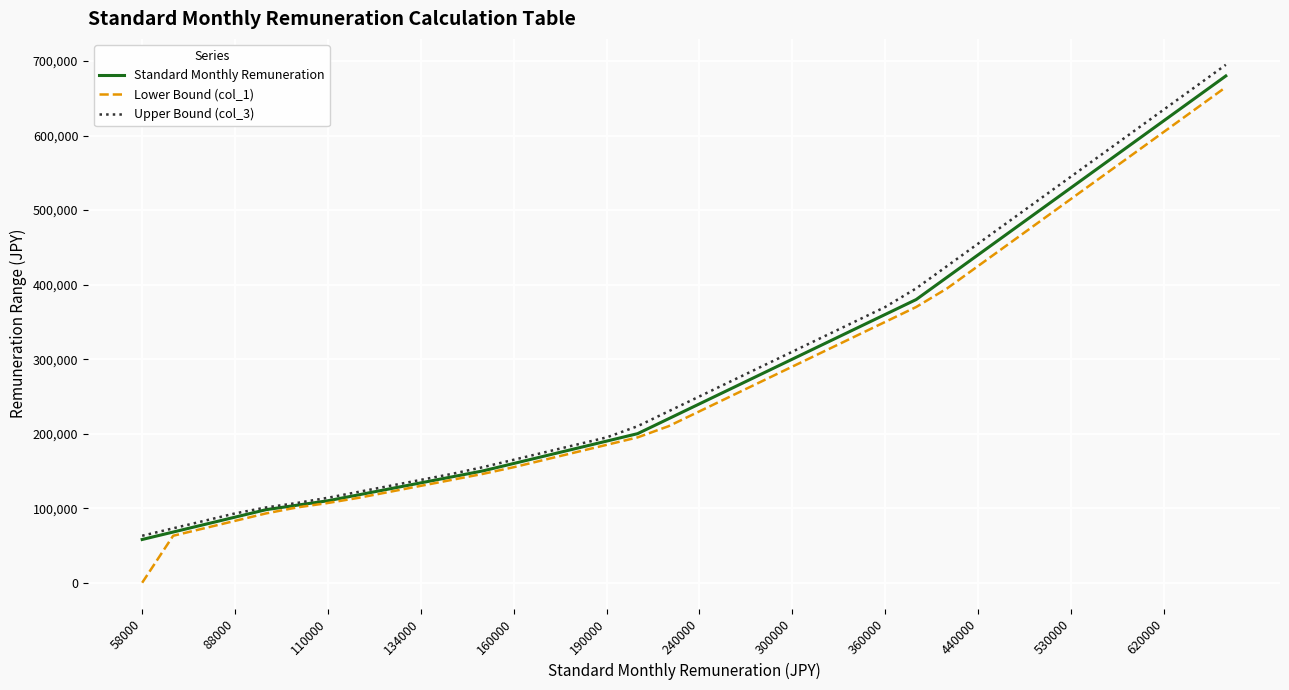

What are all the series names shown in the legend?

Standard Monthly Remuneration, Lower Bound (col_1), Upper Bound (col_3)